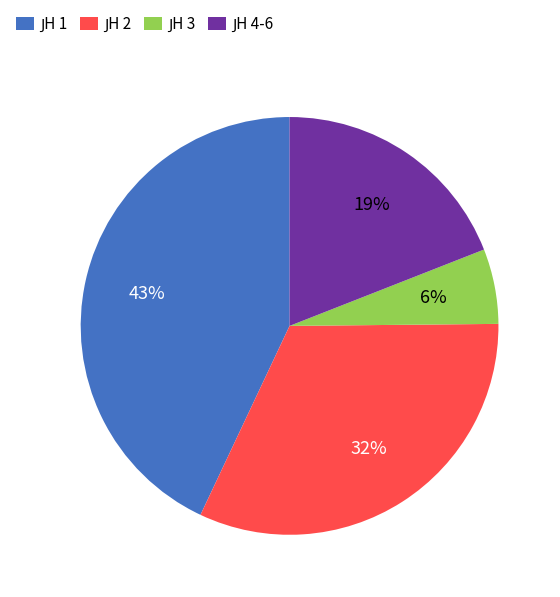

Is there any slice that represents more than half of the pie?

No